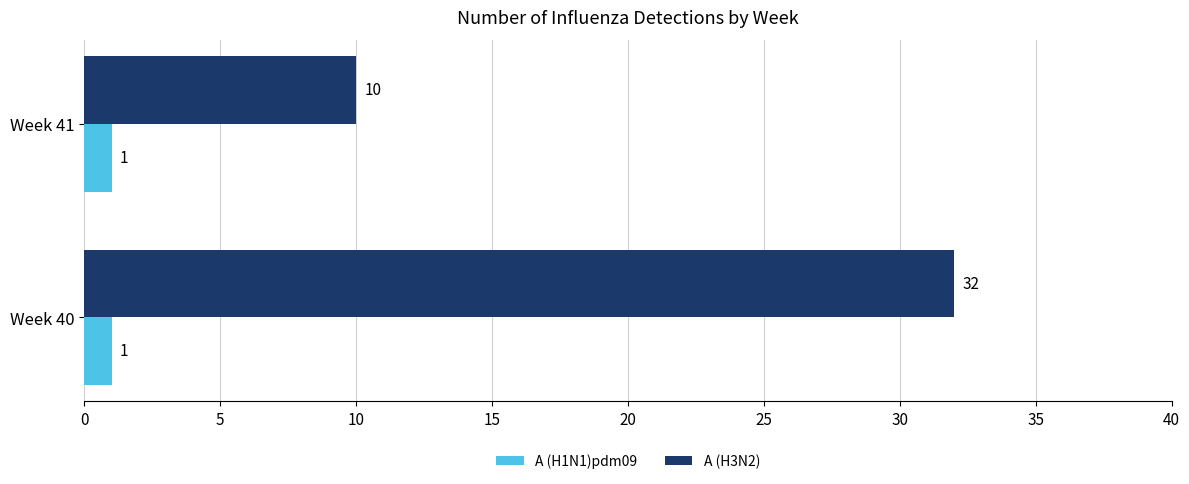

Between Week 40 and Week 41, which series saw the biggest shift?

A (H3N2)